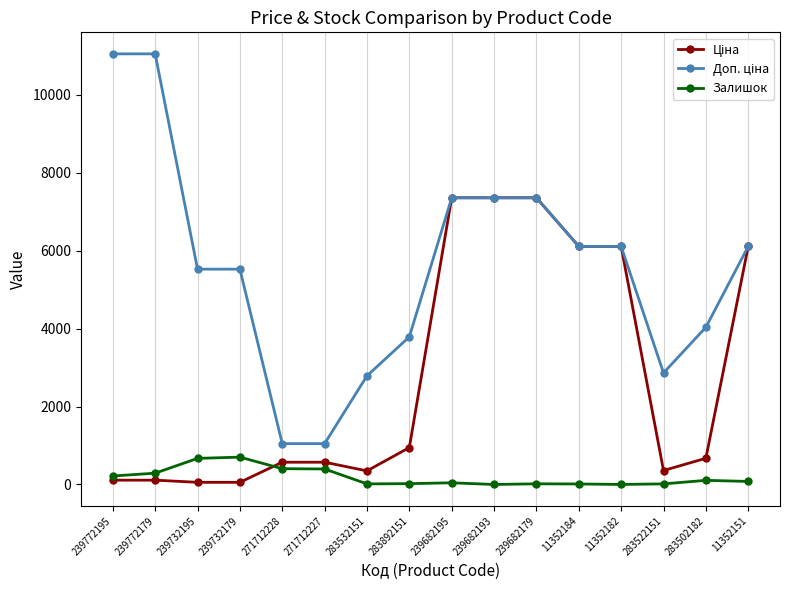

At how many categories does at least one series exceed 6275?

5